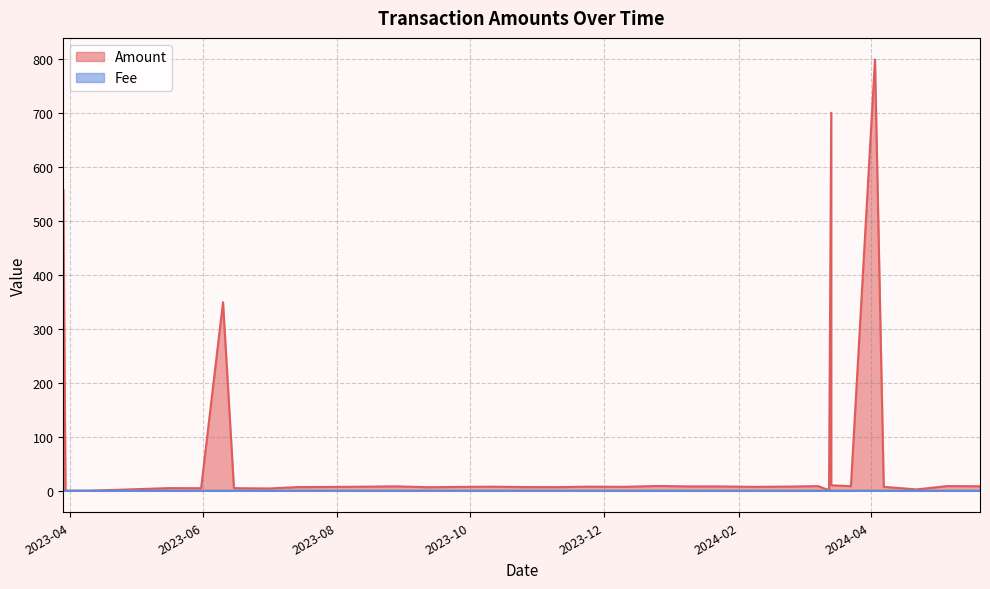

At which category does the chart reach its minimum across all series?

2023-04-10